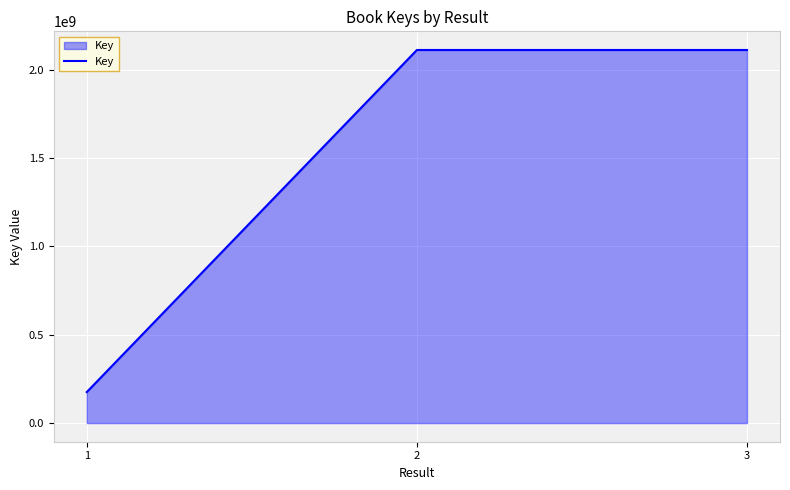

How many lines are shown in the chart?

1